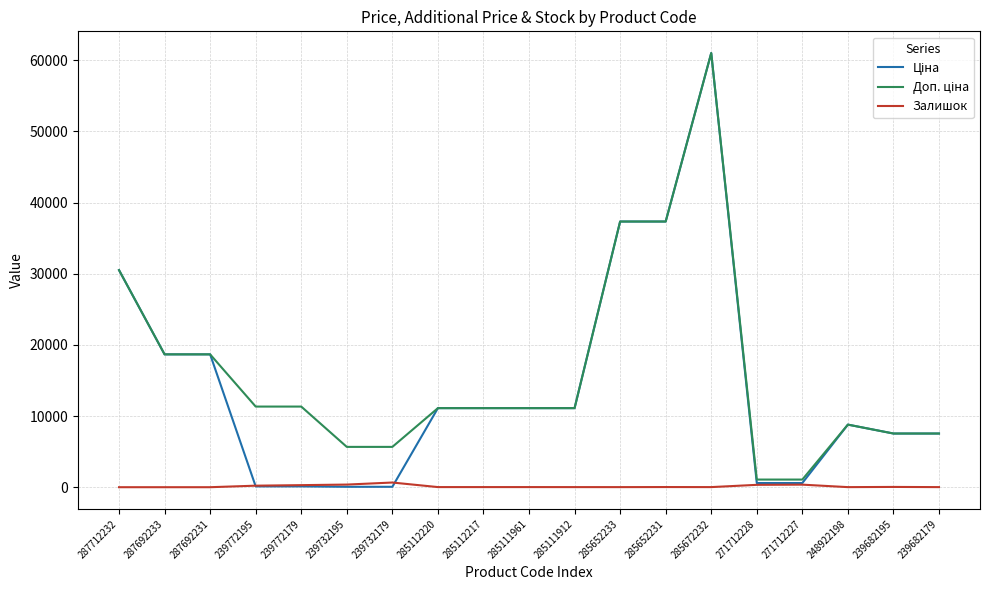

What is the greatest value displayed?

61024.7